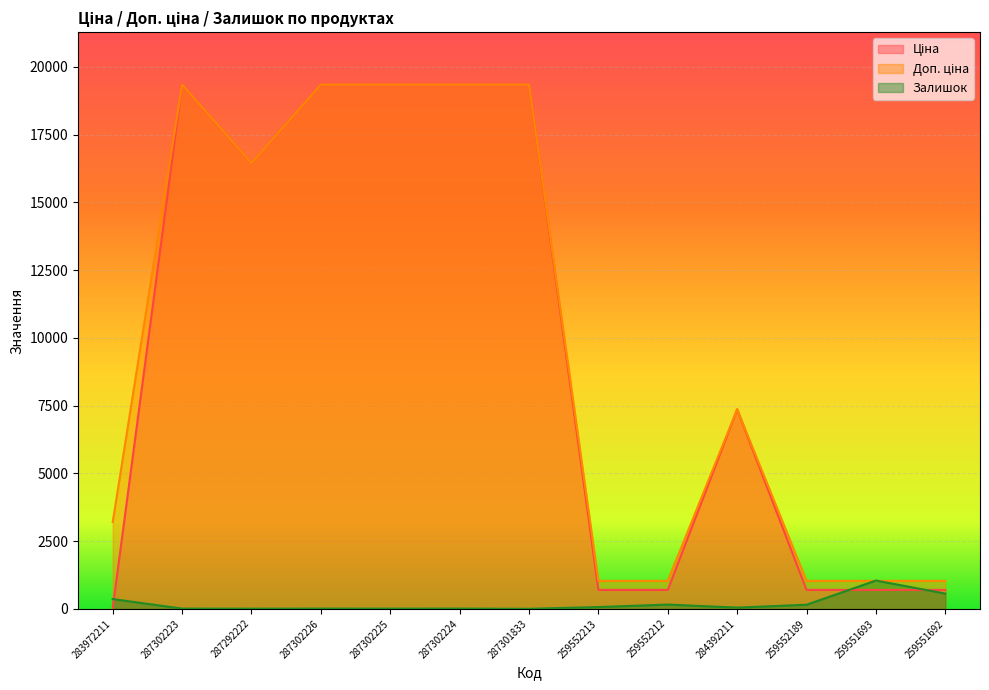

What is the approximate value of Залишок at 283972211?

360.0